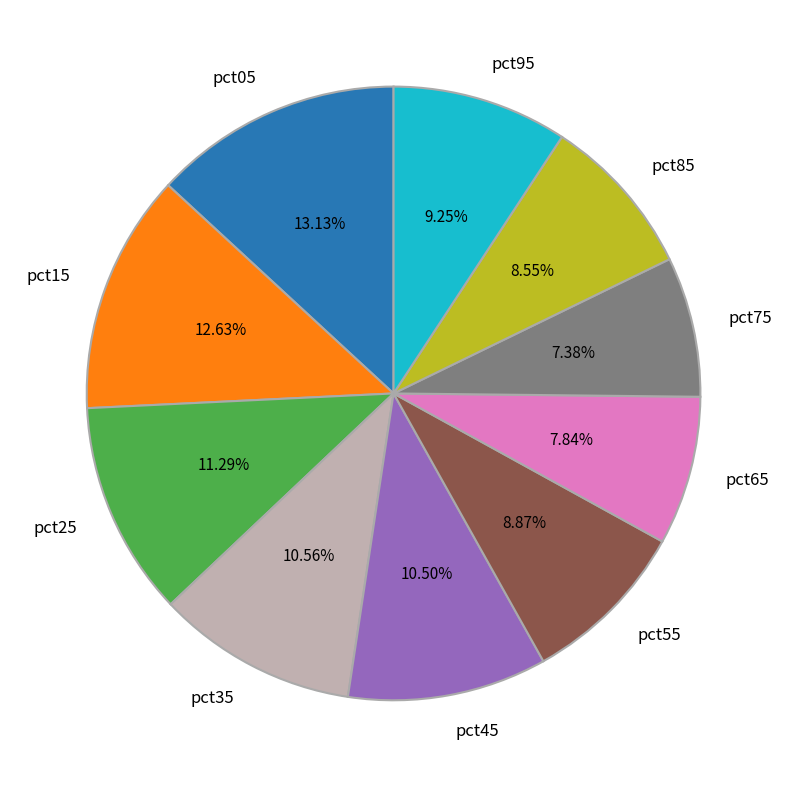

Combined, do pct25 and pct95 account for over 50%?

No